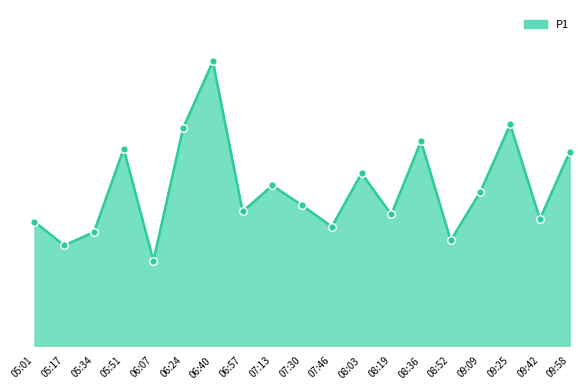

Which has a higher value, 05:17 or 08:36?

08:36